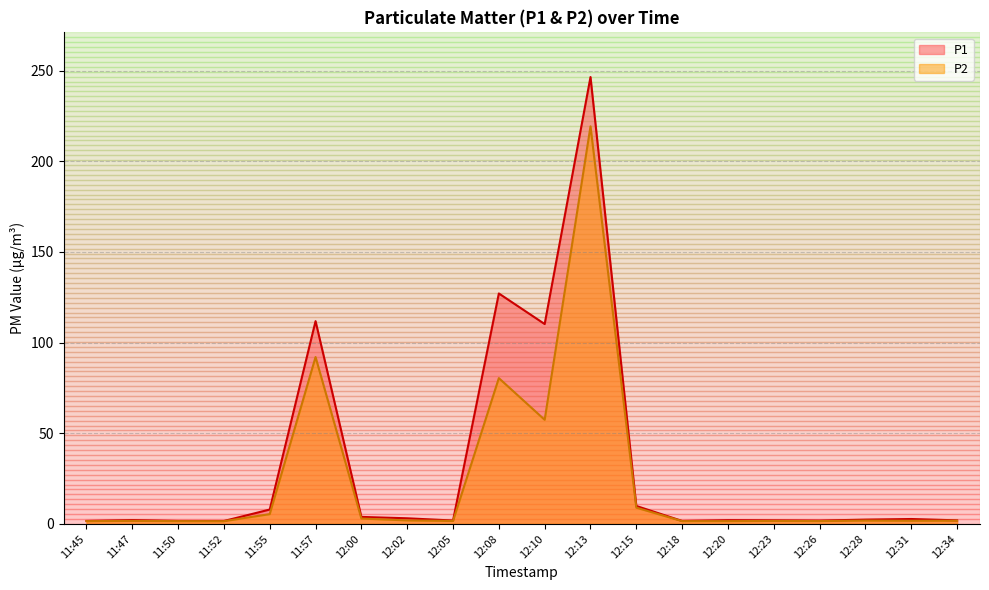

What is the lowest value of the P1 series?

1.6